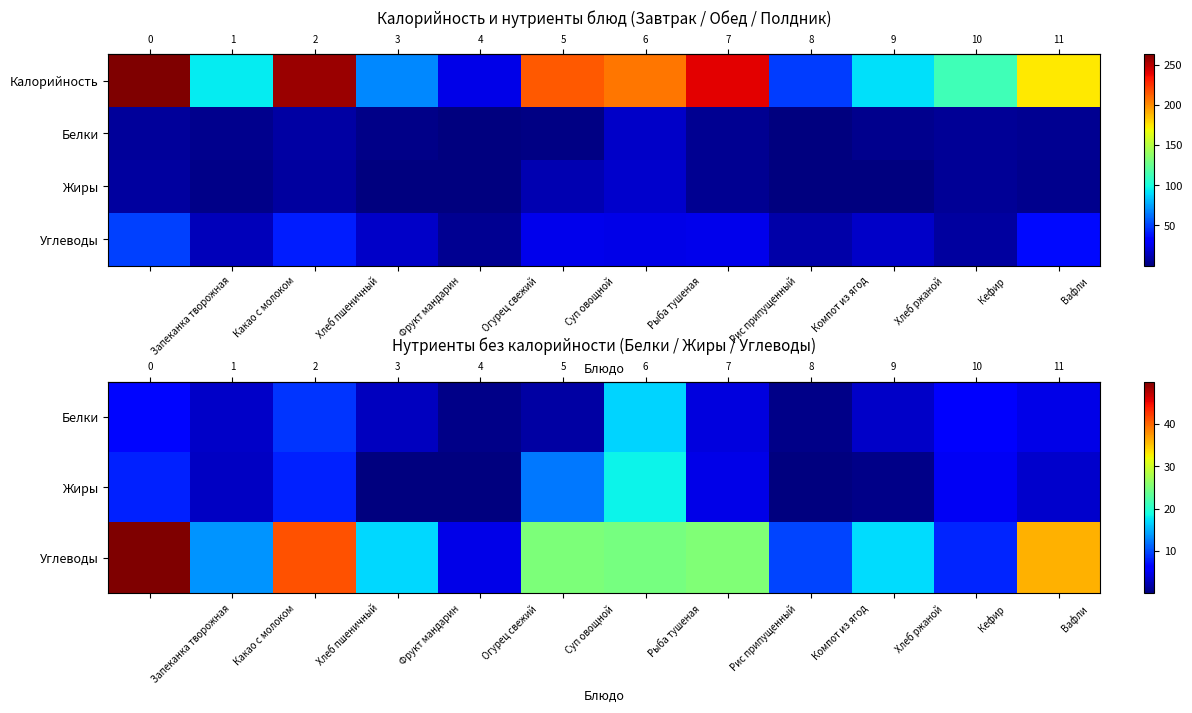

At how many categories does at least one series exceed 1?

12